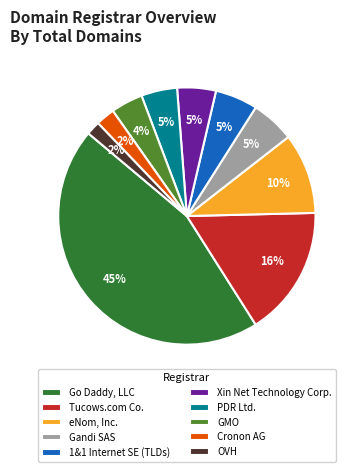

Does 1&1 Internet SE (TLDs) account for over 50% of the chart?

No